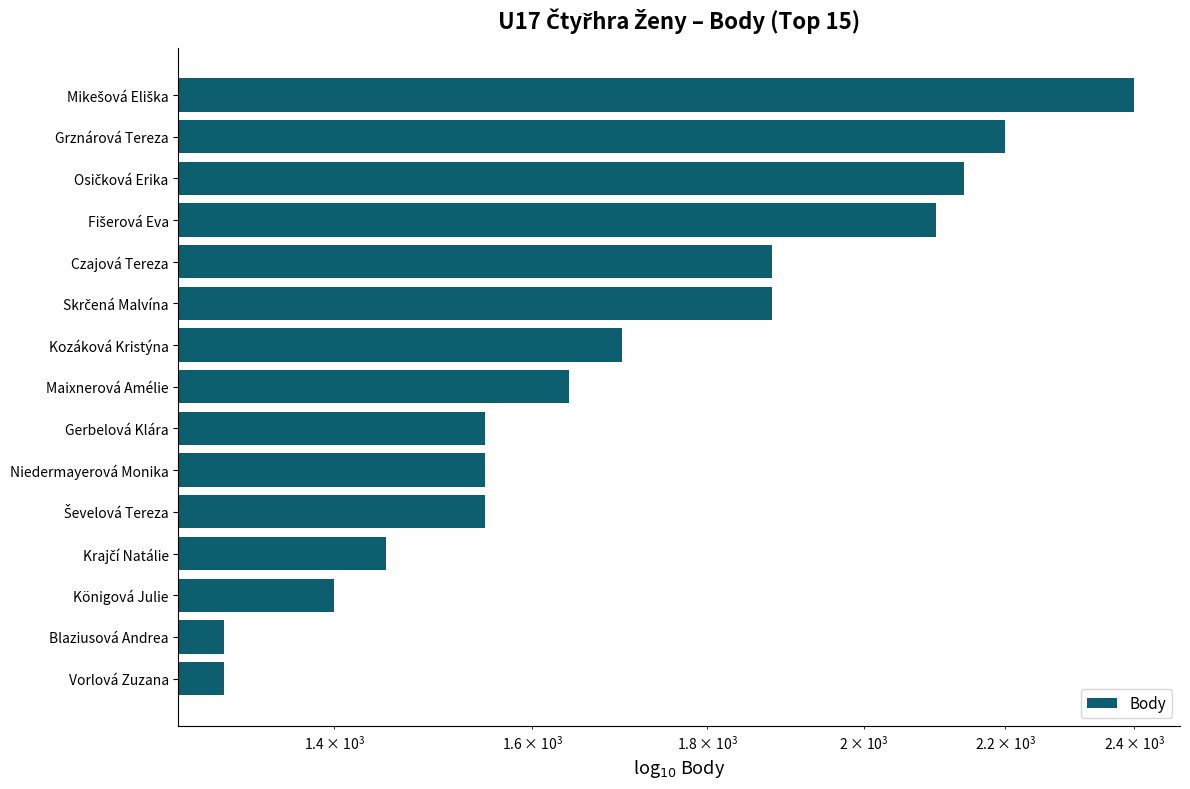

Count the number of data series in this chart.

1